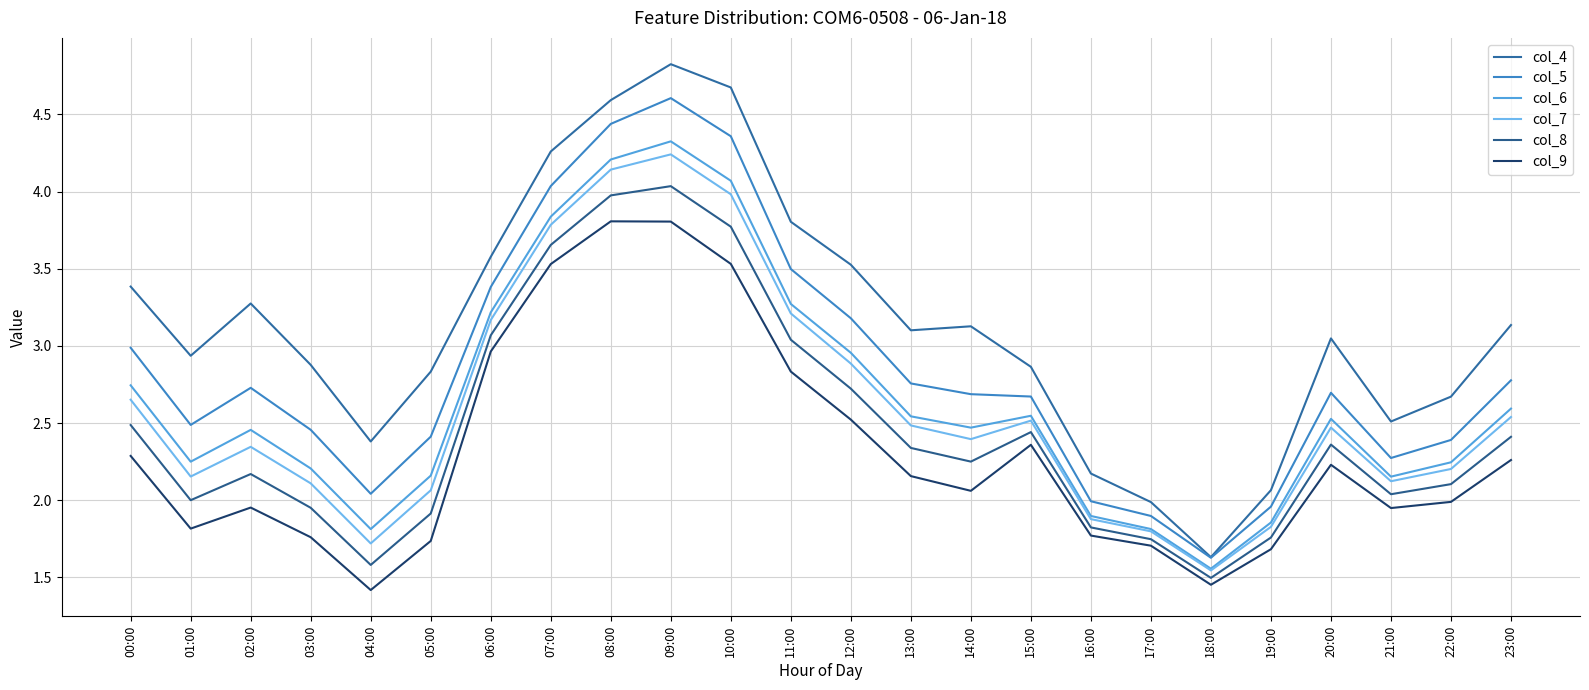

Rank the series by their maximum value, from lowest to highest.

col_9, col_8, col_7, col_6, col_5, col_4